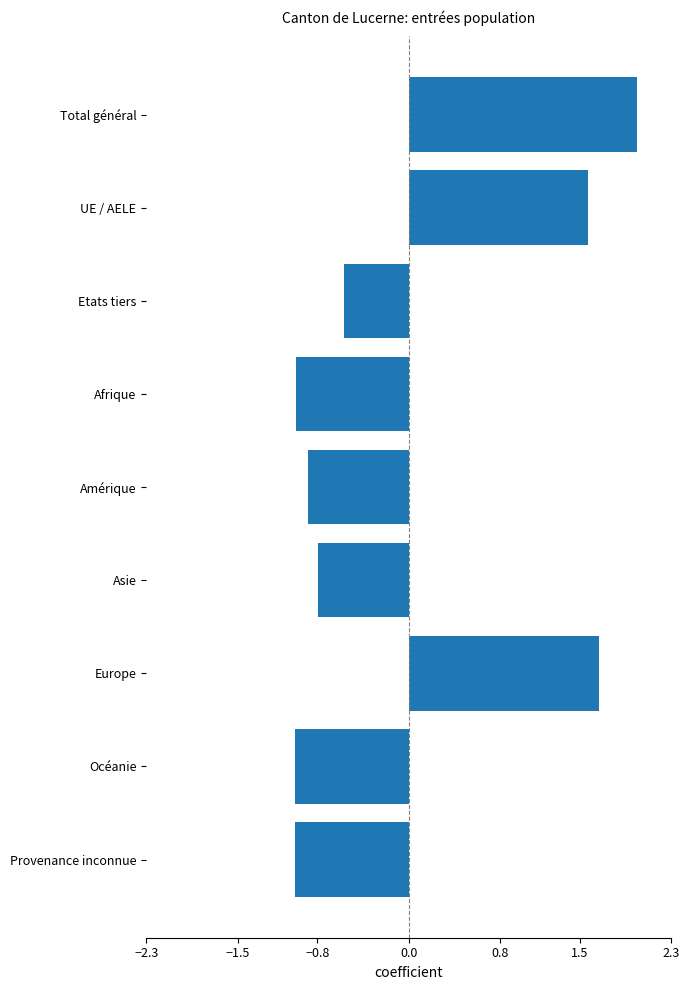

Reading top to bottom, extract all data points from this chart.

2.0	1.6	-0.6	-1.0	-0.9	-0.8	1.7	-1.0	-1.0